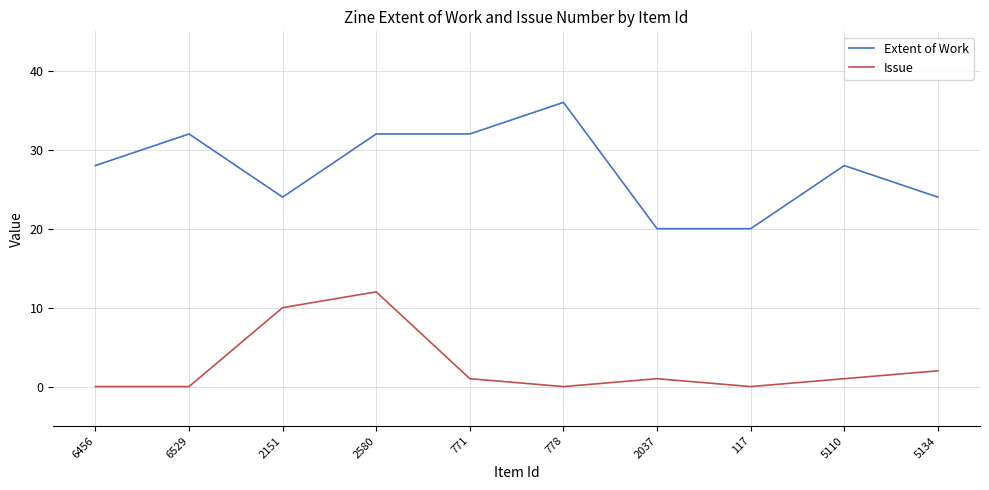

True or false: Extent of Work and Issue intersect in this chart.

False